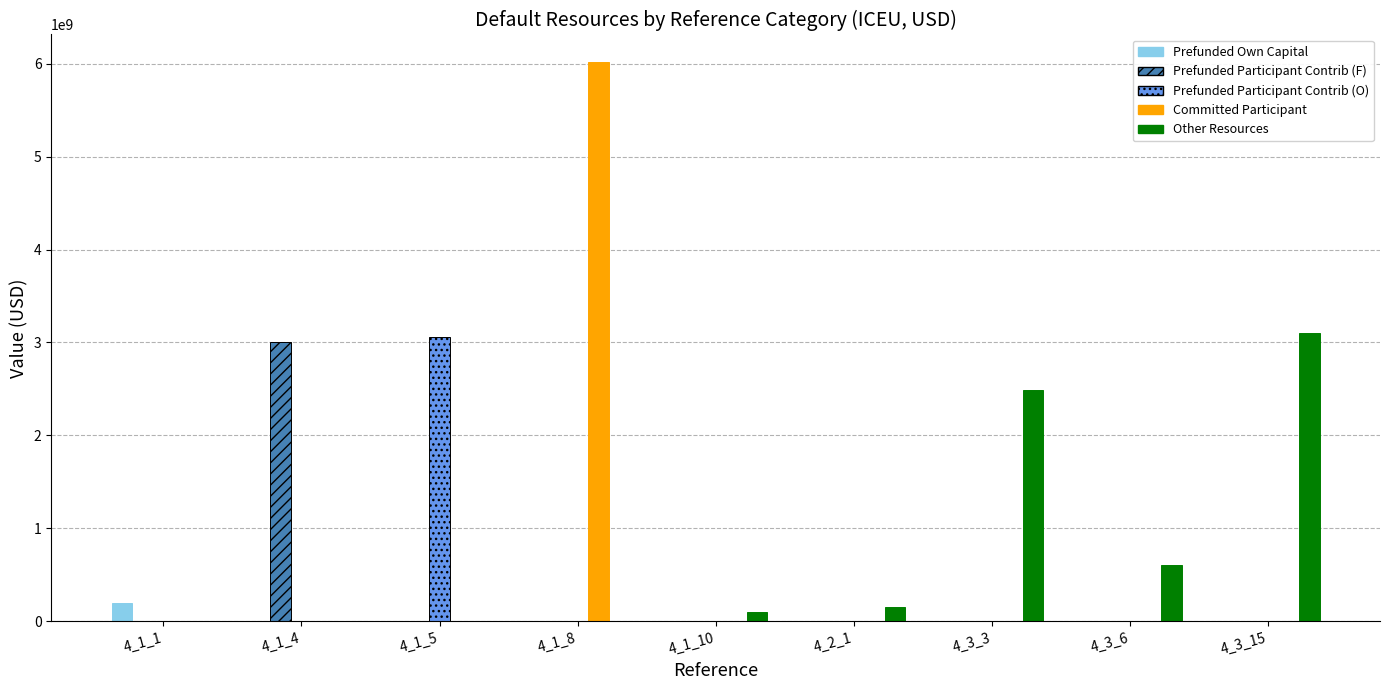

How many data points in Prefunded Own Capital are above 0?

1